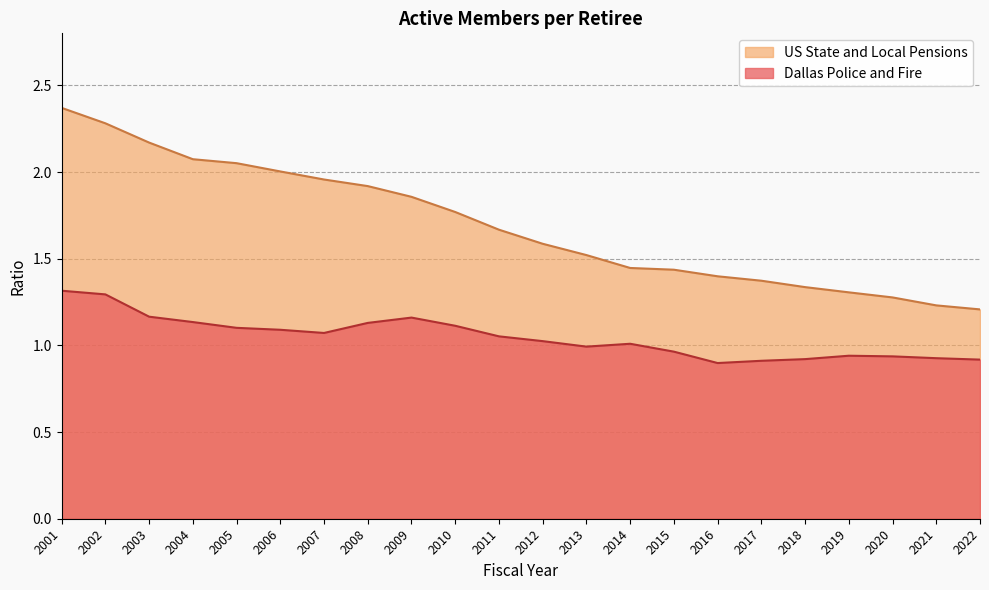

At which category is the sum across all series the highest?

2001